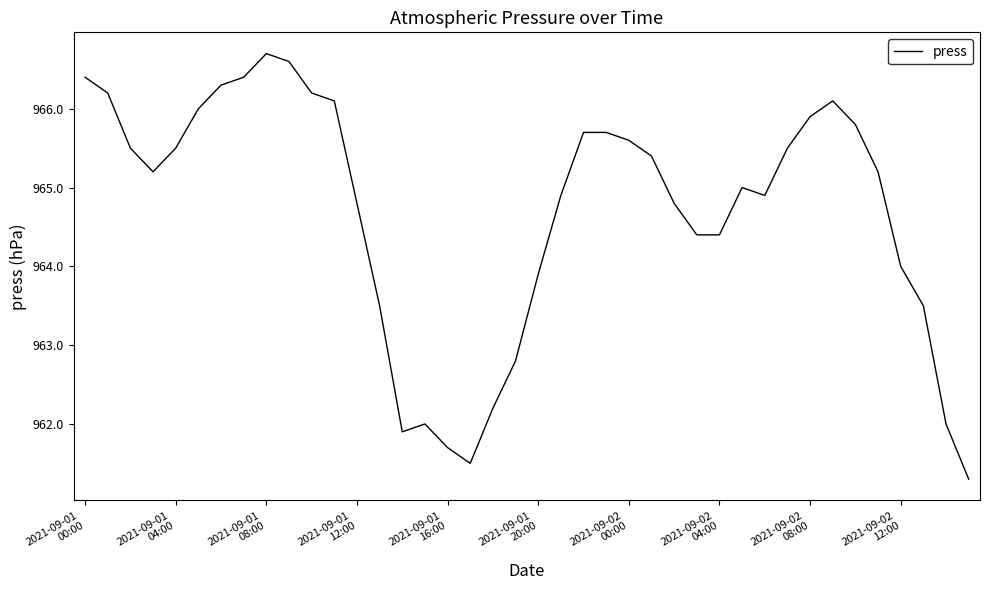

What is the minimum value shown in the chart?

961.3